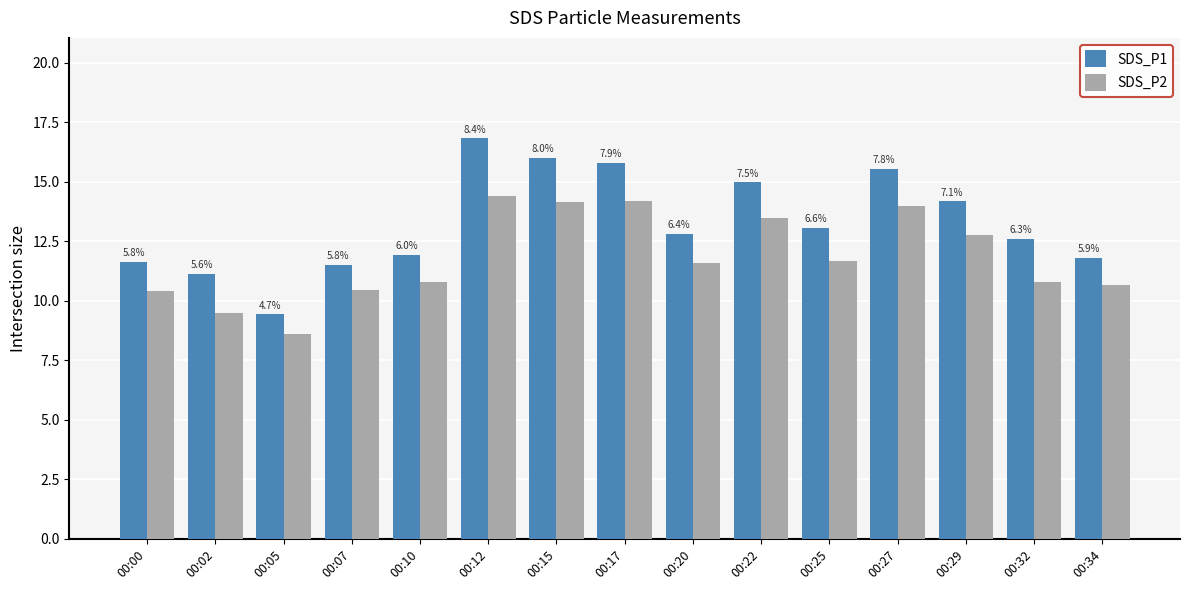

What are all the series names shown in the legend?

SDS_P1, SDS_P2